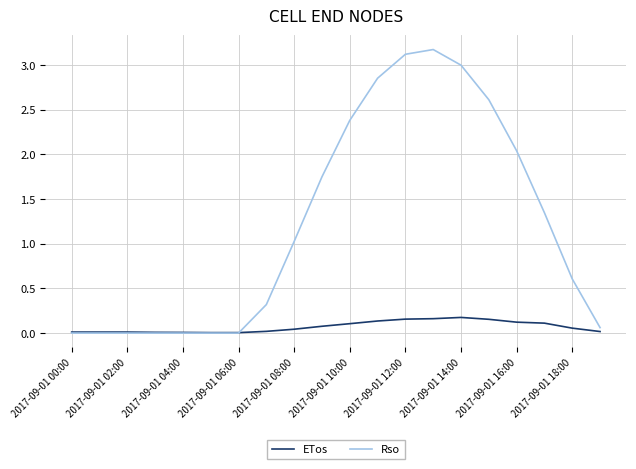

Which series has the widest spread of values?

Rso